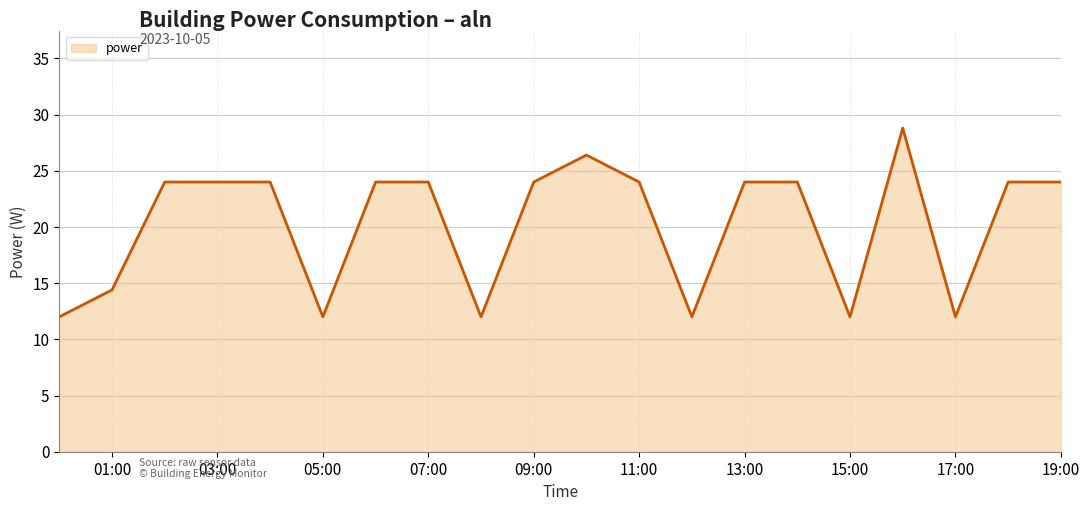

What is the smallest value displayed?

12.0